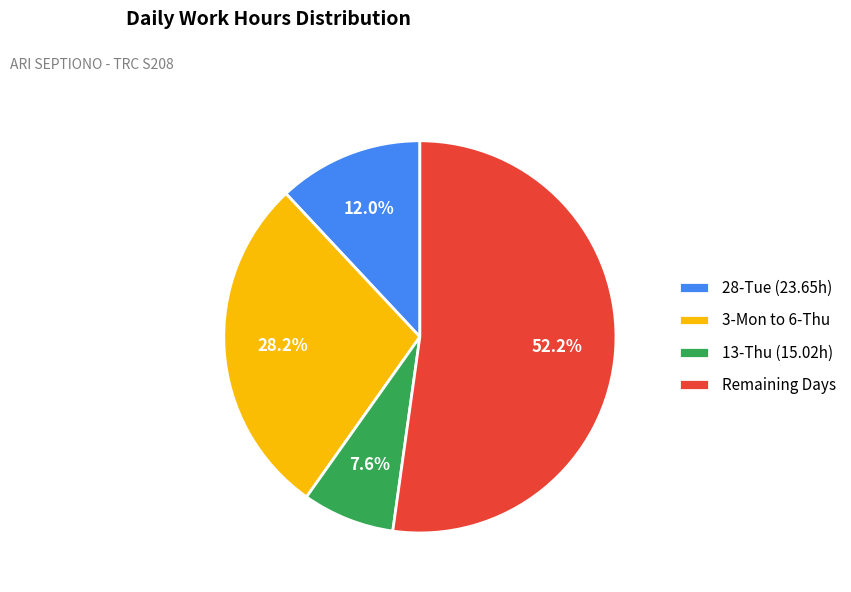

Rank the categories by value from lowest to highest.

13-Thu (15.02h), 28-Tue (23.65h), 3-Mon to 6-Thu, Remaining Days